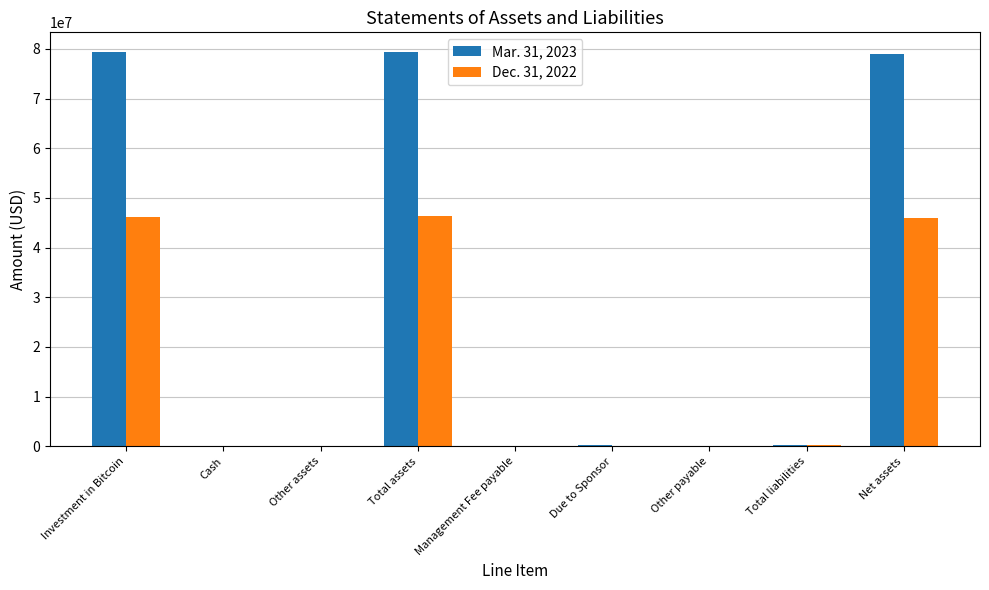

Is the value of Dec. 31, 2022 at Total liabilities greater than the value of Mar. 31, 2023 at Investment in Bitcoin?

No